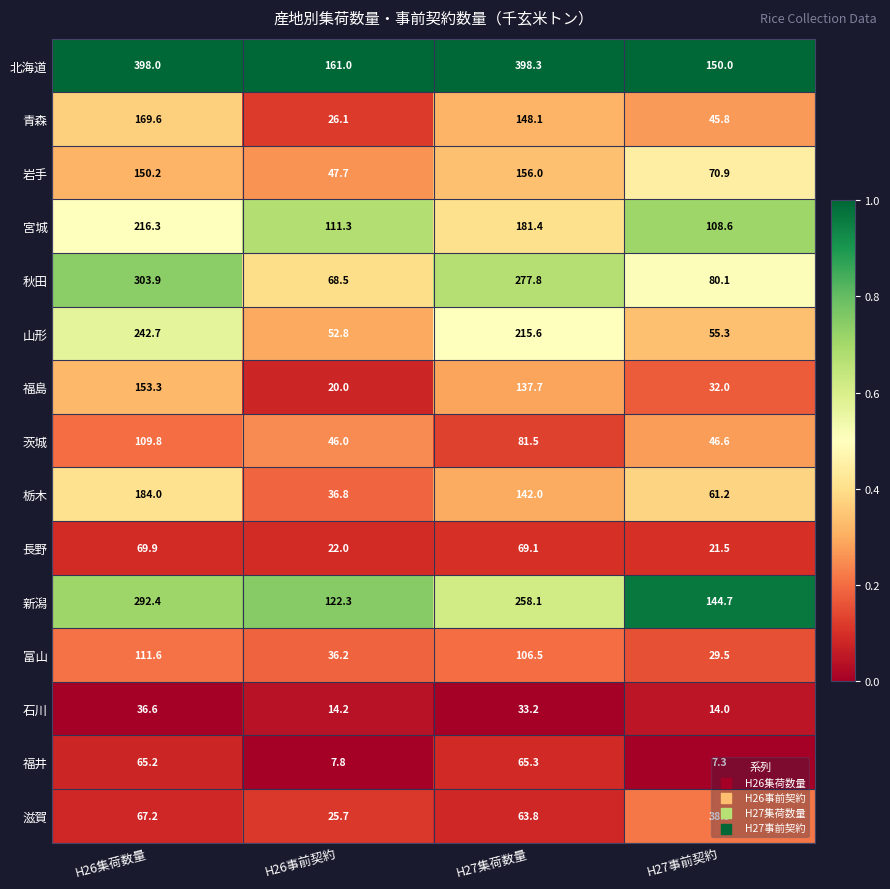

What is the total value across all series at H27集荷数量?

2334.4